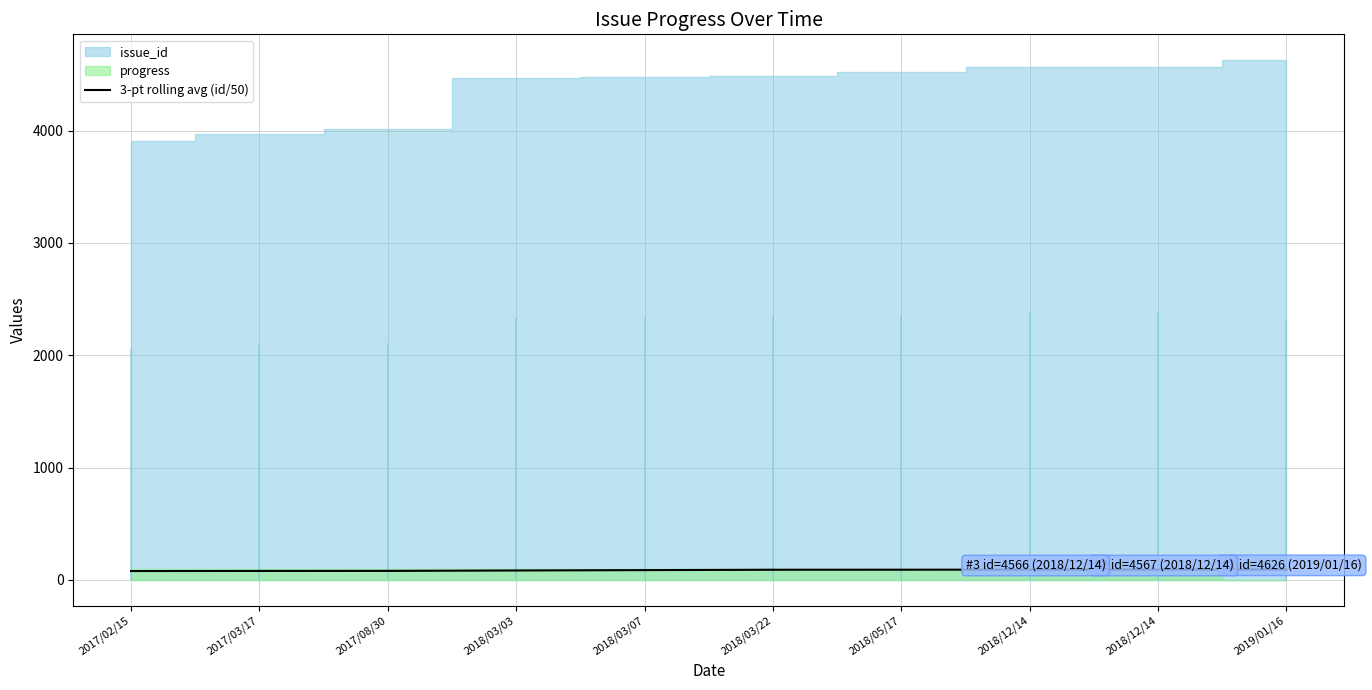

What is the label of the 3rd point from the left?

2017/08/30